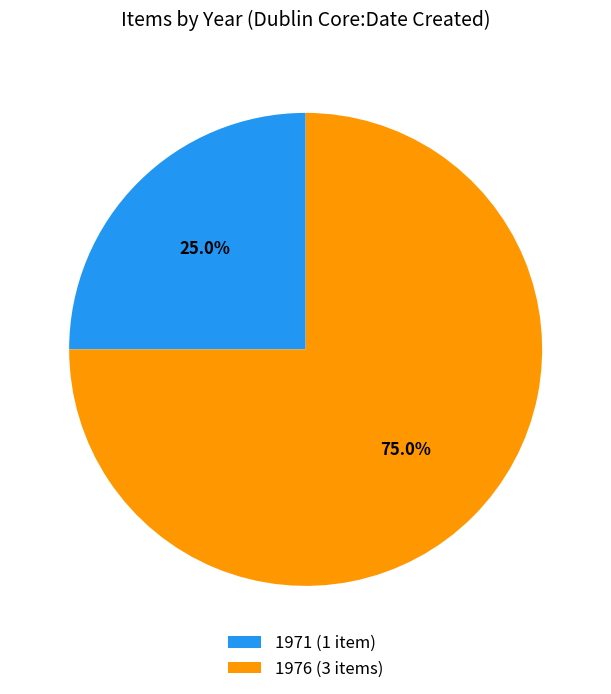

What percentage do 1976 (3 items) and 1971 (1 item) together represent?

100.0%